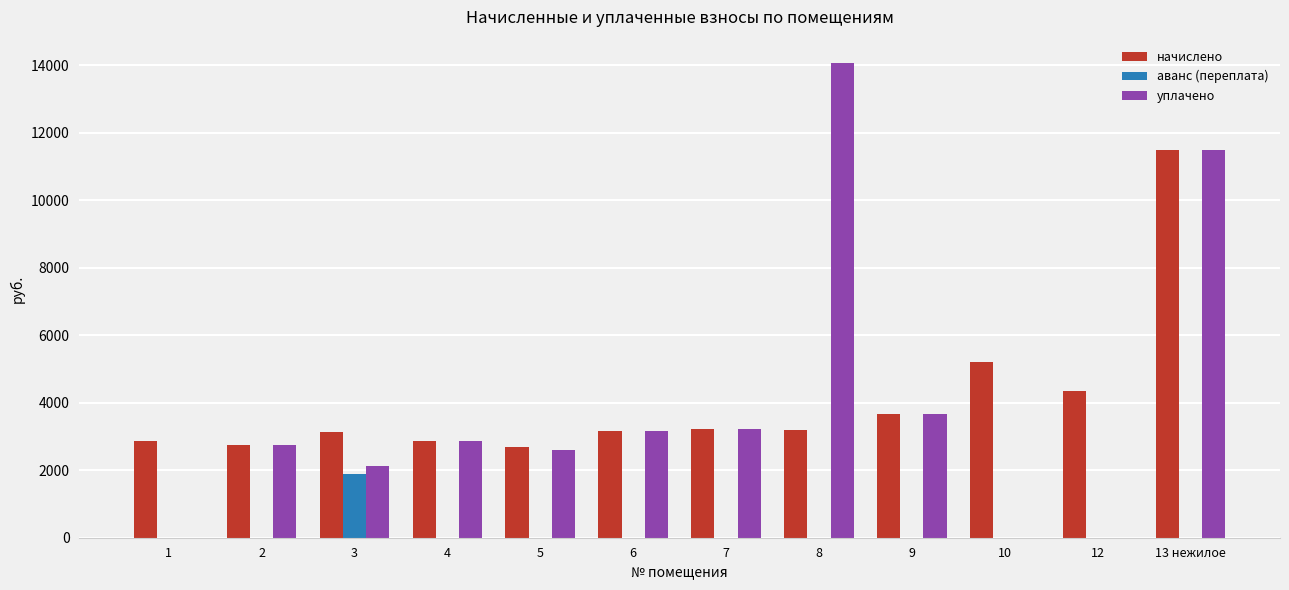

Between 1 and 5, which series saw the biggest shift?

уплачено